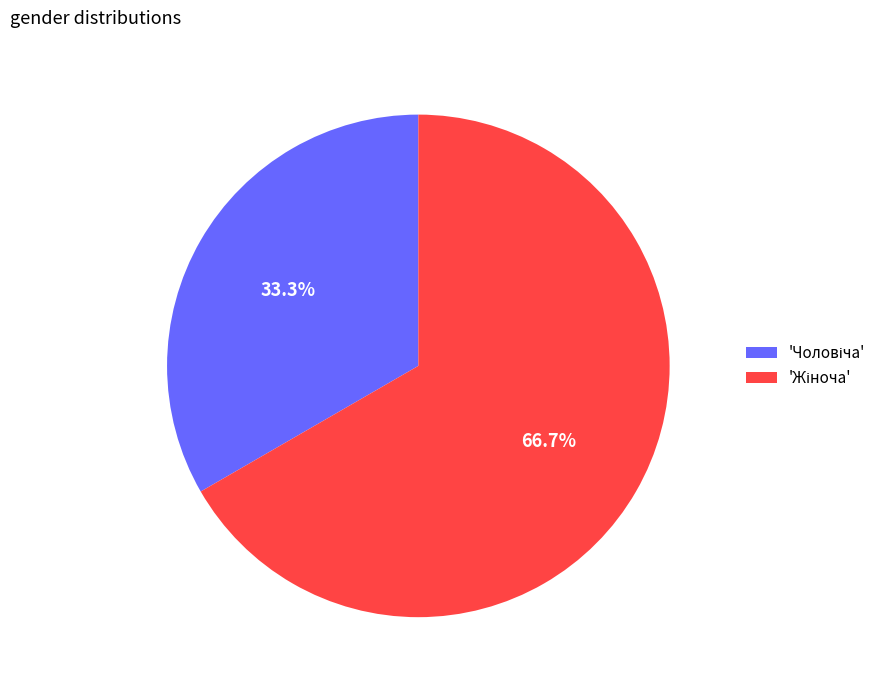

Count the number of slices in the pie.

2